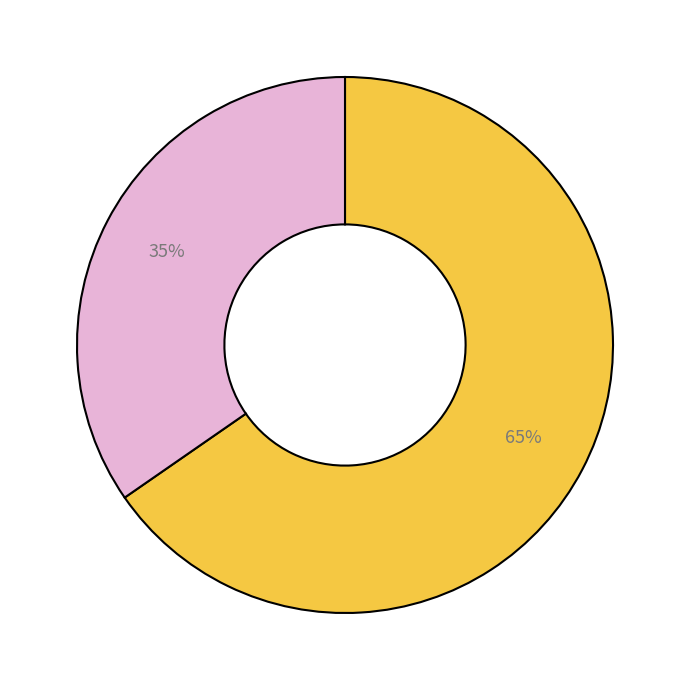

To the nearest percent, what is the average slice percentage?

50%